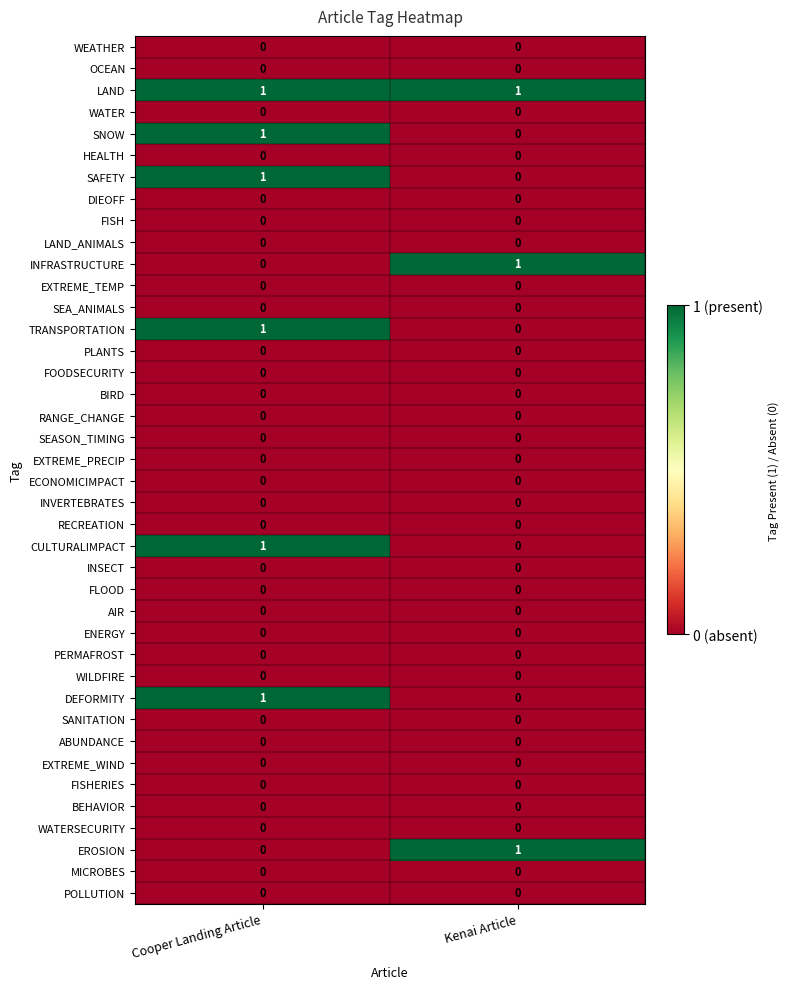

The FISH series shows 0 at Cooper Landing Article. True or false?

True